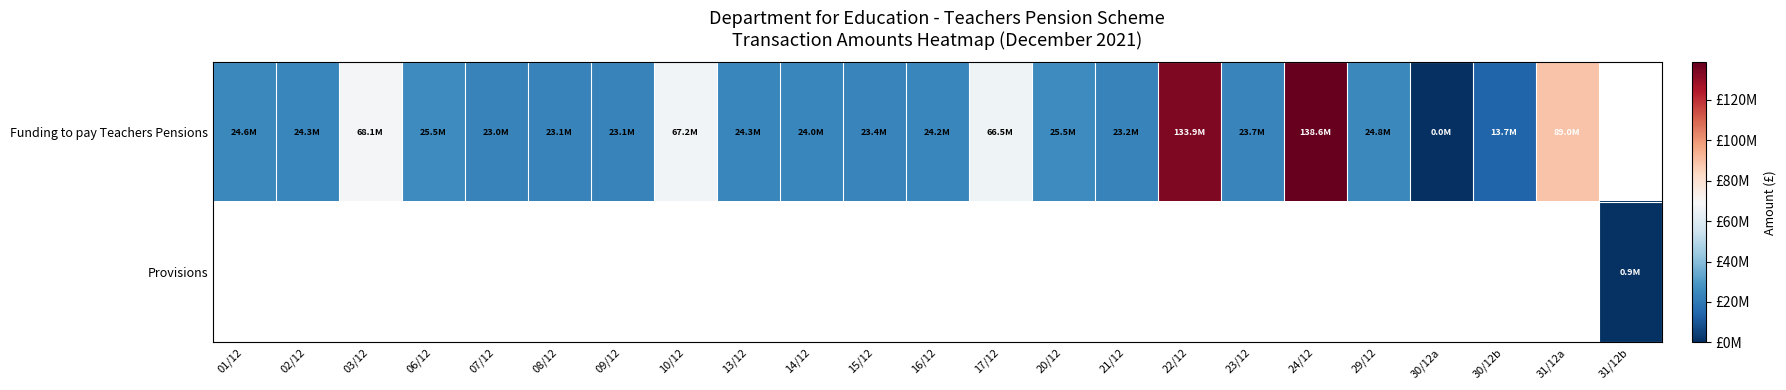

Which category has the lowest value across all series?

31/12b